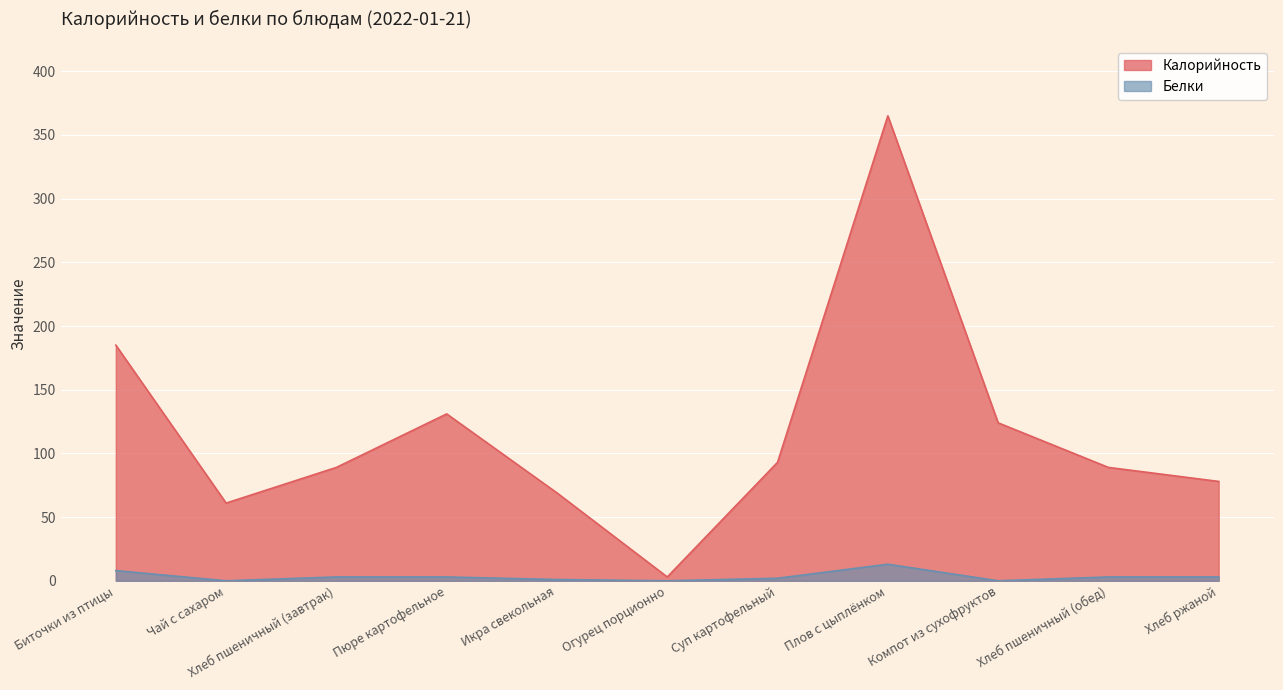

Reading left to right, what are all the values shown in this chart?

Калорийность: Биточки из птицы=185	Чай с сахаром=61	Хлеб пшеничный (завтрак)=89	Пюре картофельное=131	Икра свекольная=69	Огурец порционно=3	Суп картофельный=93	Плов с цыплёнком=365	Компот из сухофруктов=124	Хлеб пшеничный (обед)=89	Хлеб ржаной=78
Белки: Биточки из птицы=8	Чай с сахаром=0	Хлеб пшеничный (завтрак)=3	Пюре картофельное=3	Икра свекольная=1	Огурец порционно=0	Суп картофельный=2	Плов с цыплёнком=13	Компот из сухофруктов=0	Хлеб пшеничный (обед)=3	Хлеб ржаной=3